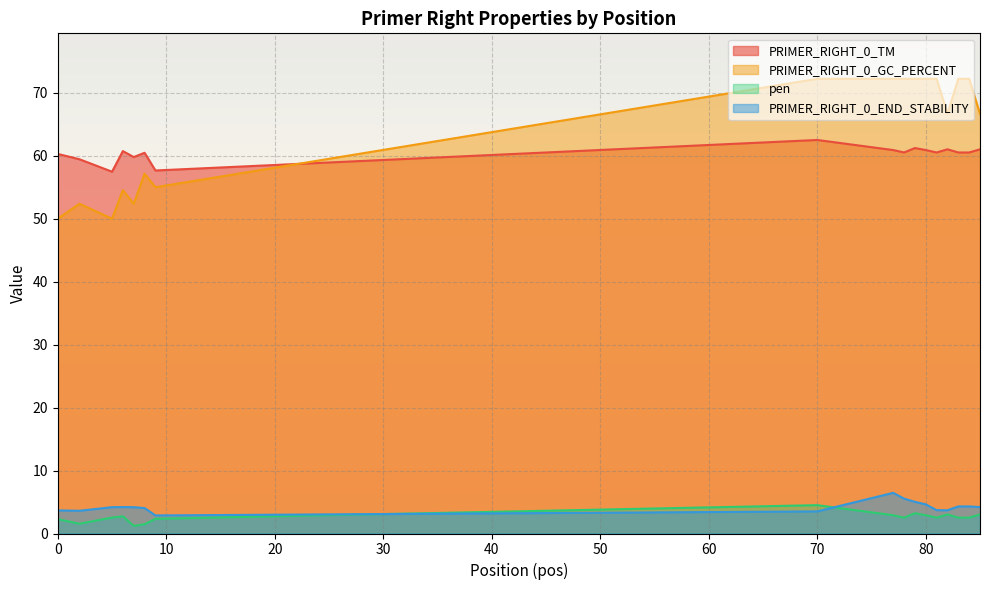

Reading left to right, list all the values displayed in this chart.

PRIMER_RIGHT_0_TM: 0=60.3	2=59.4	5=57.5	6=60.7	7=59.8	8=60.5	9=57.7	70=62.5	77=60.9	78=60.5	79=61.2	80=60.9	81=60.5	82=61.0	83=60.5	84=60.5	85=61.0
PRIMER_RIGHT_0_GC_PERCENT: 0=50.0	2=52.4	5=50.0	6=54.5	7=52.4	8=57.1	9=55.0	70=72.2	77=72.2	78=72.2	79=72.2	80=72.2	81=72.2	82=66.7	83=72.2	84=72.2	85=66.7
pen: 0=2.3	2=1.6	5=2.5	6=2.7	7=1.2	8=1.5	9=2.3	70=4.5	77=2.9	78=2.5	79=3.2	80=2.9	81=2.5	82=3.0	83=2.5	84=2.5	85=3.0
PRIMER_RIGHT_0_END_STABILITY: 0=3.7	2=3.6	5=4.2	6=4.2	7=4.2	8=4.0	9=2.9	70=3.5	77=6.5	78=5.5	79=5.0	80=4.6	81=3.7	82=3.7	83=4.3	84=4.3	85=4.2